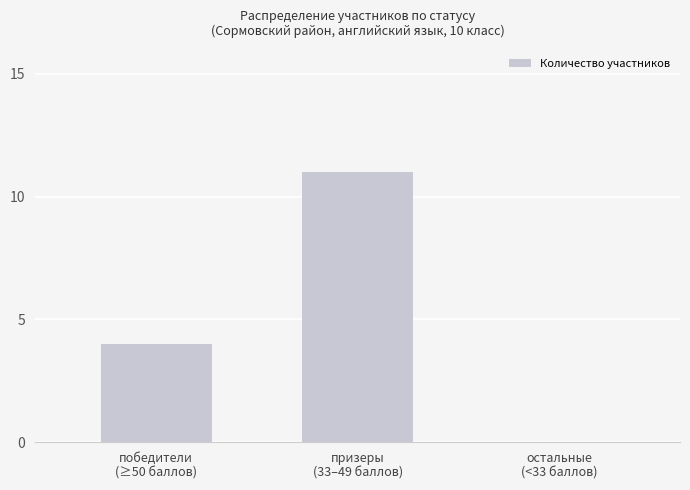

Which label corresponds to the largest value in the chart?

призеры
(33–49 баллов)